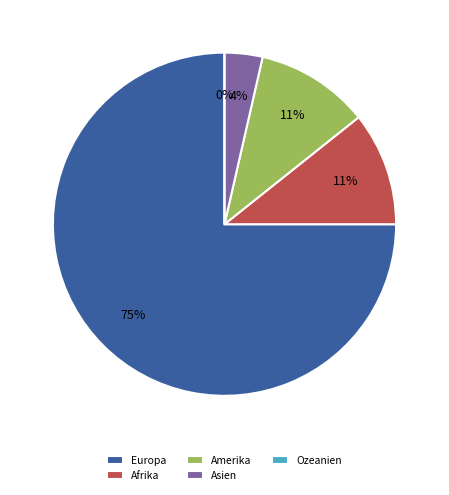

Count the number of slices in the pie.

5